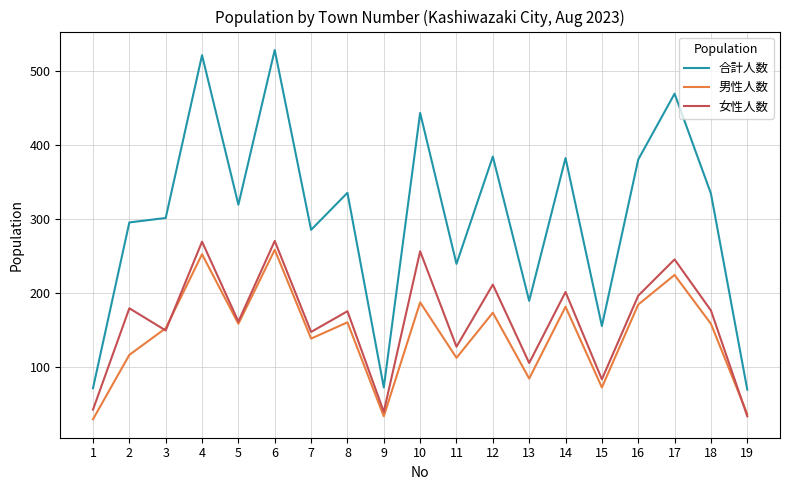

Is the value of 女性人数 at 7 greater than the value of 合計人数 at 7?

No